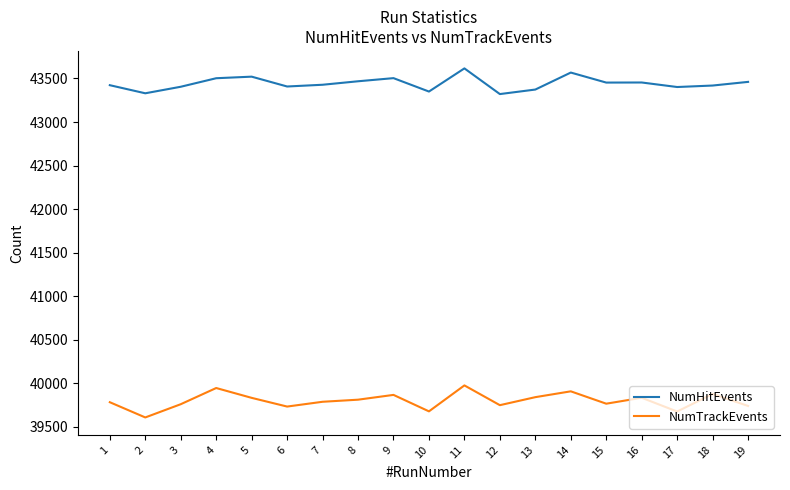

At how many categories does at least one series exceed 42831?

19